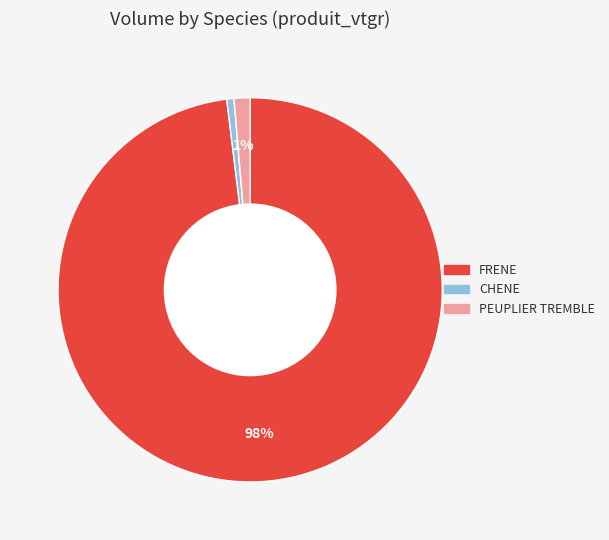

Between PEUPLIER TREMBLE and FRENE, which is larger?

FRENE